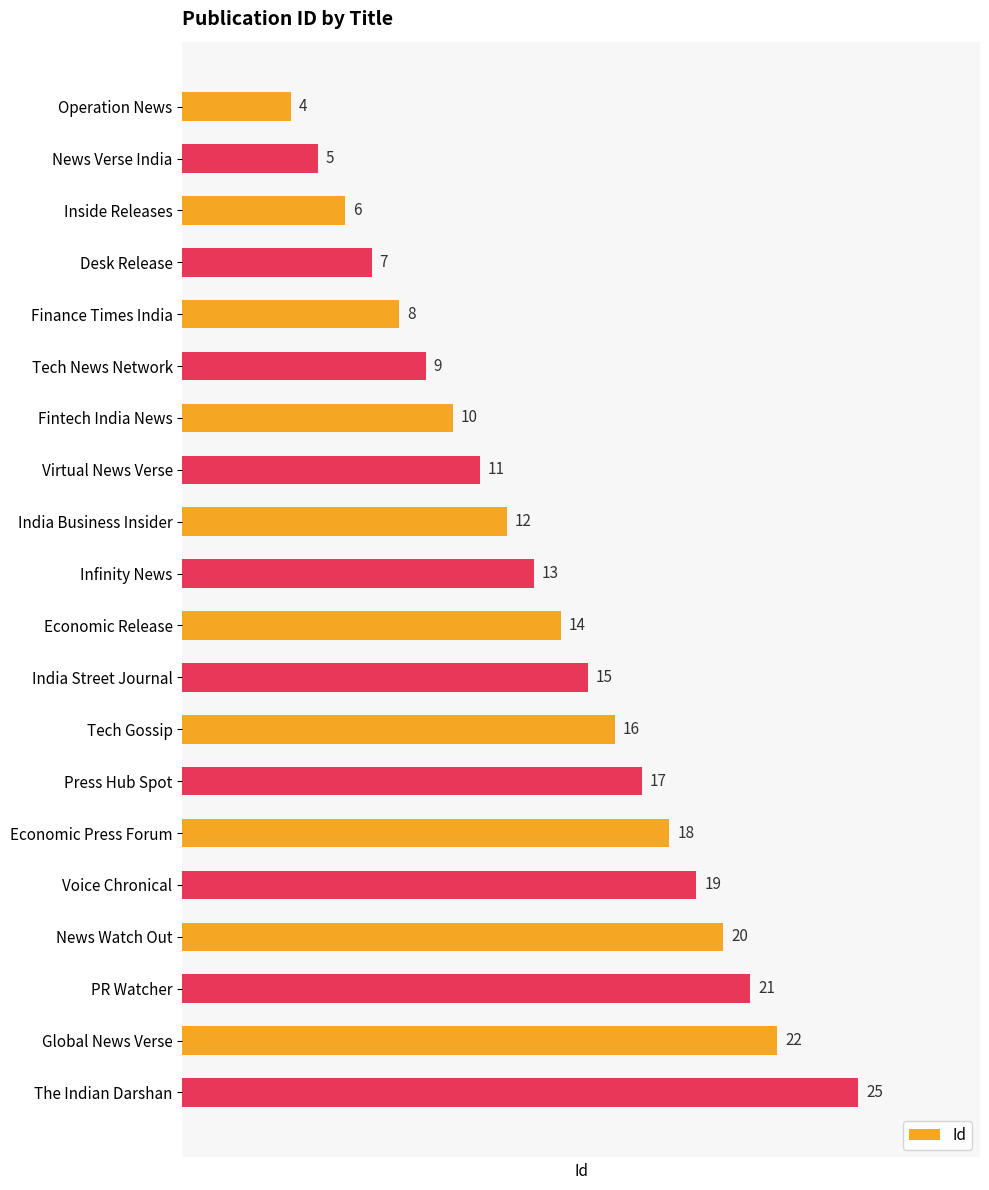

What is the sum of all values?

272